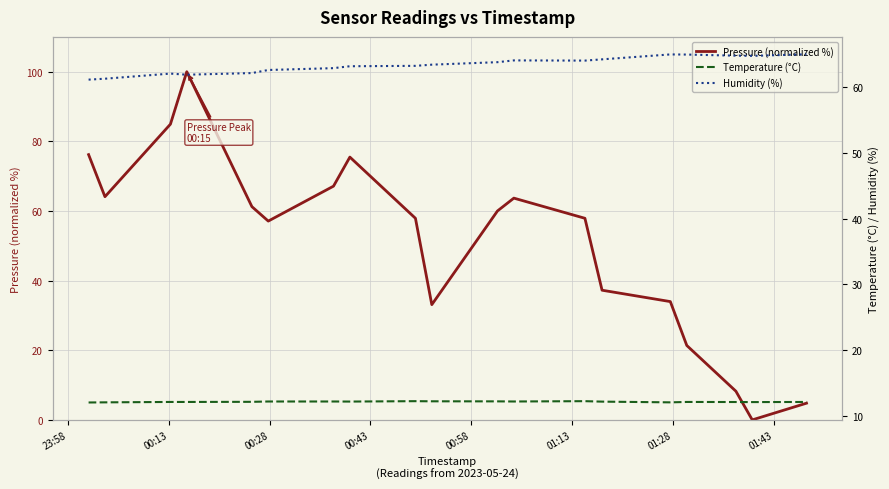

How many positive values does the Pressure (normalized %) series have?

18